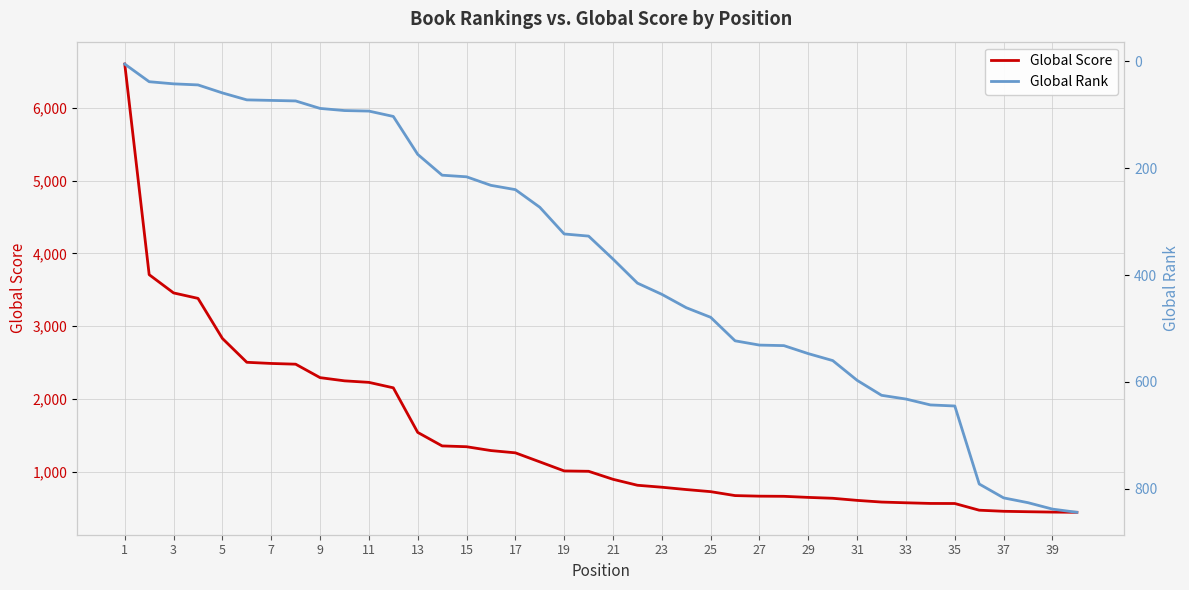

Which series has the largest total across all categories?

Global Score